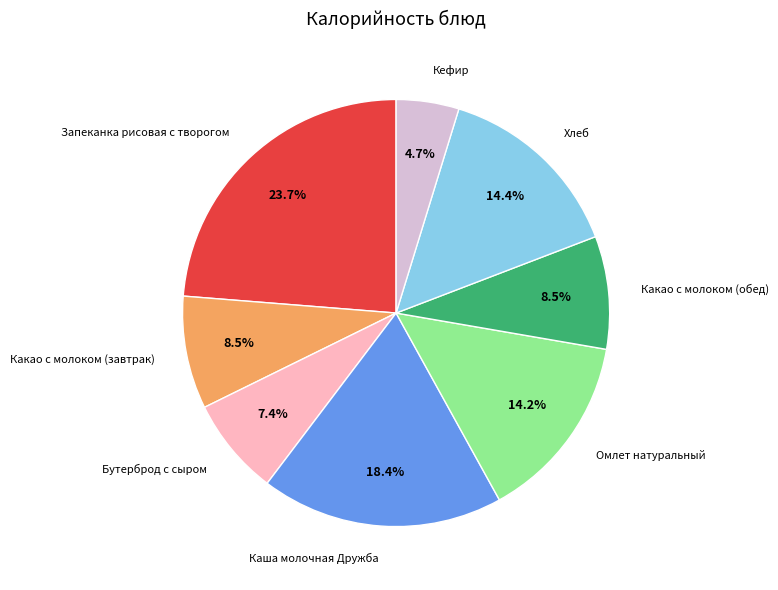

Is there a majority slice in this chart?

No